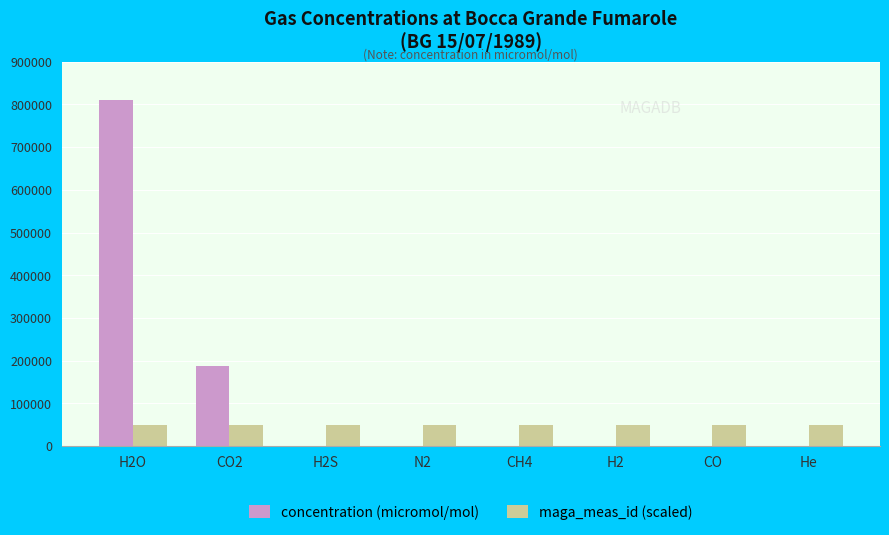

Is the value of maga_meas_id (scaled) at CO2 greater than the value of concentration (micromol/mol) at H2?

Yes